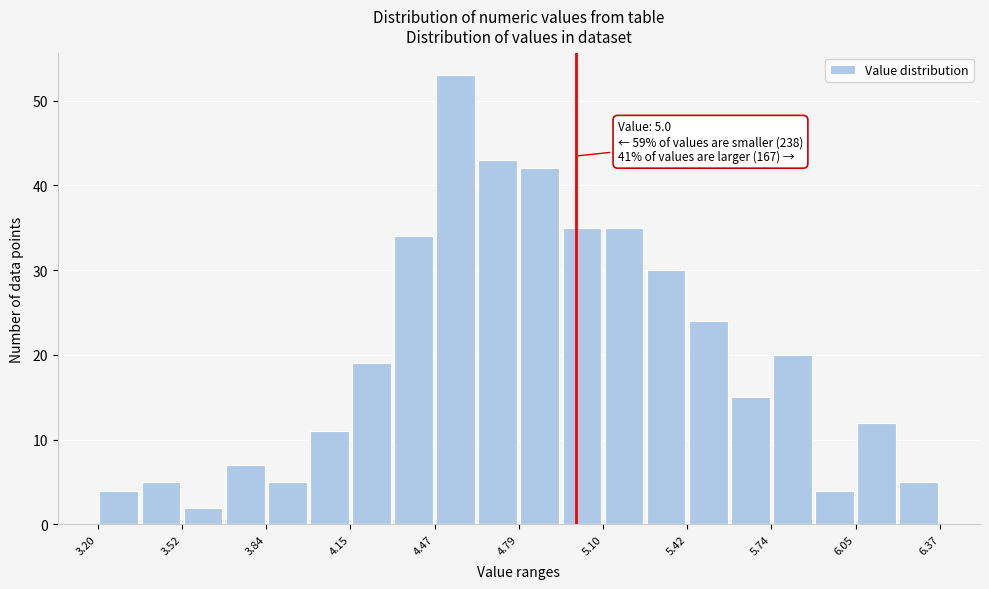

Read against the x-axis, roughly where is the centre of the tallest bar?

4.55